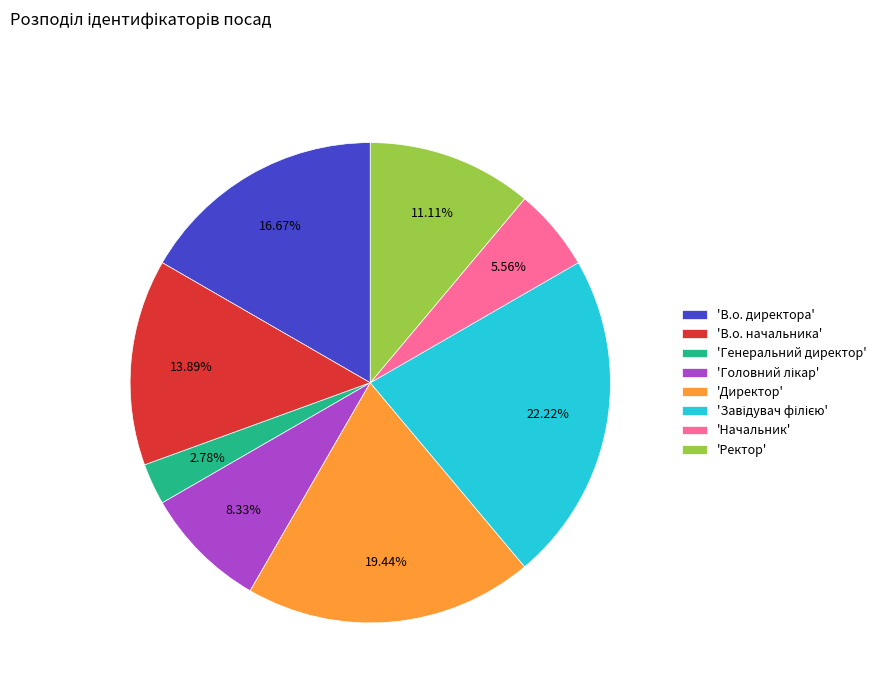

To the nearest percent, what is the average slice percentage?

12%